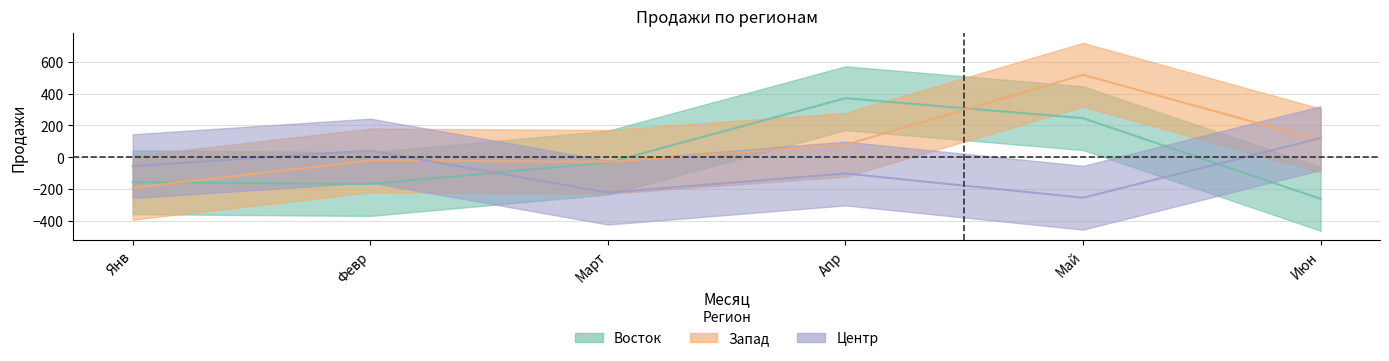

How many positive values does the Восток series have?

2